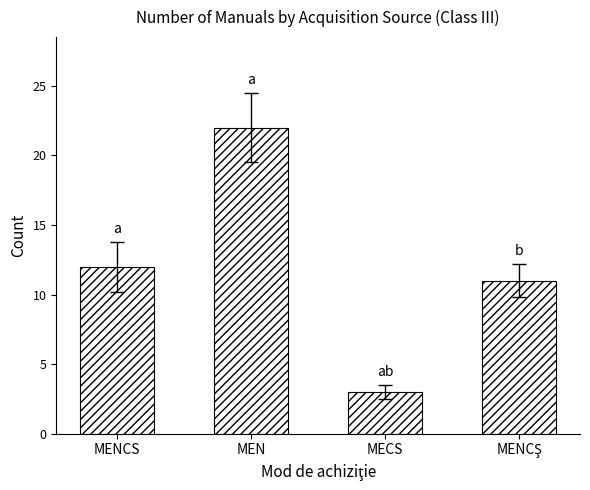

What is the difference between the second highest and second lowest values?

1